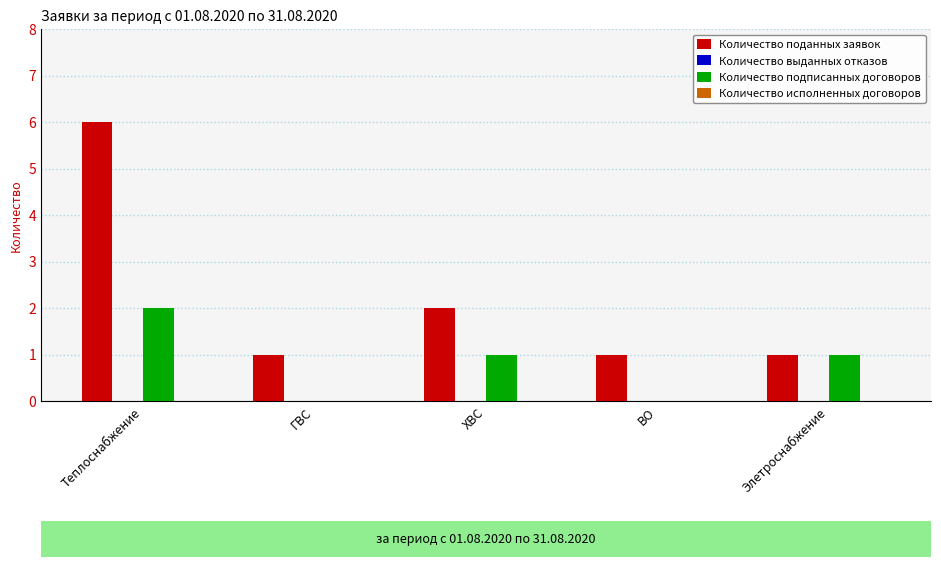

Which series has the largest total across all categories?

Количество поданных заявок